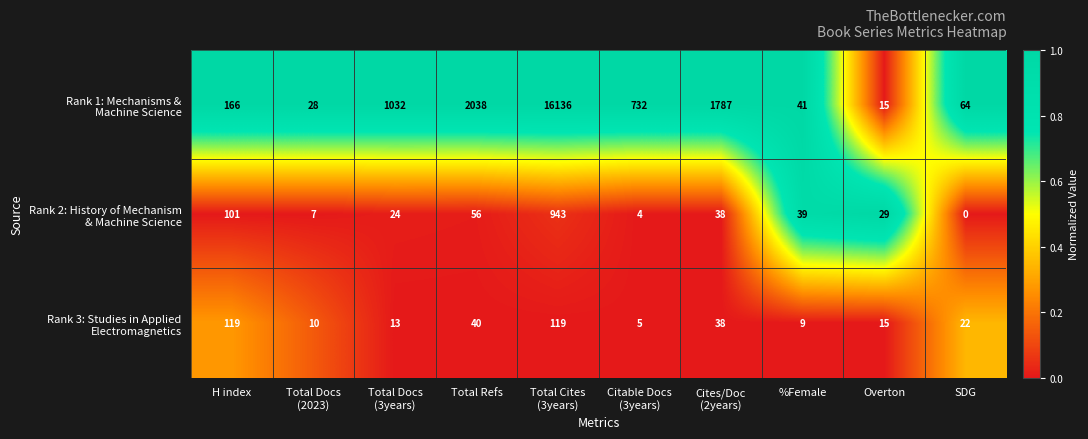

What is the greatest value displayed?

16136